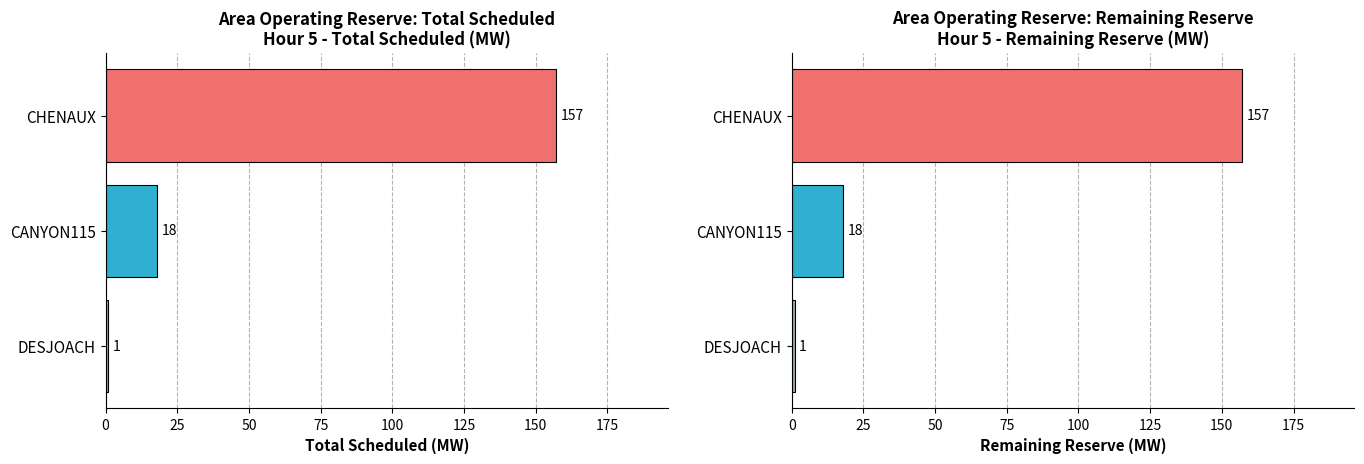

How many values in the Total Scheduled (MW) series exceed 18?

1